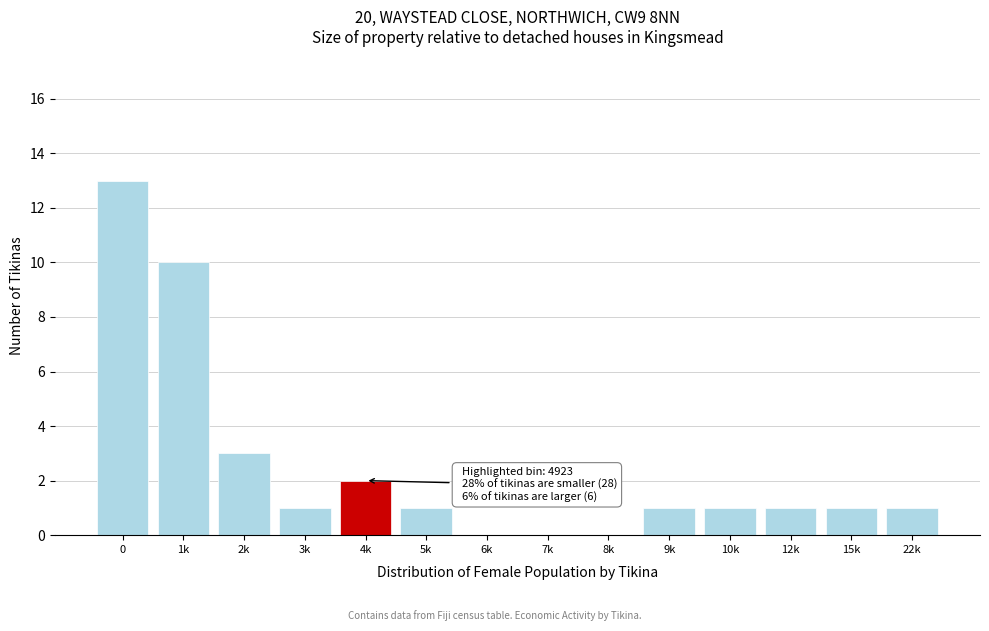

Reading left to right, extract all data points from this chart.

0=13	1k=10	2k=3	3k=1	4k=2	5k=1	6k=0	7k=0	8k=0	9k=1	10k=1	12k=1	15k=1	22k=1